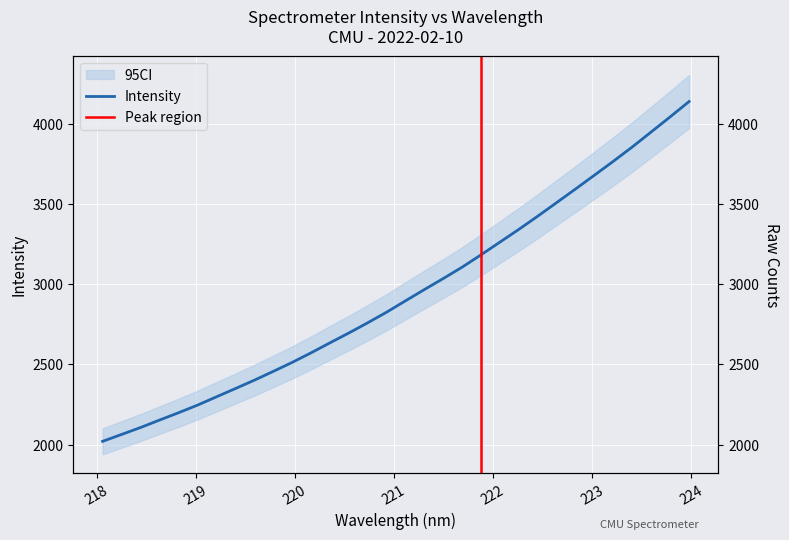

How many lines are shown in the chart?

1